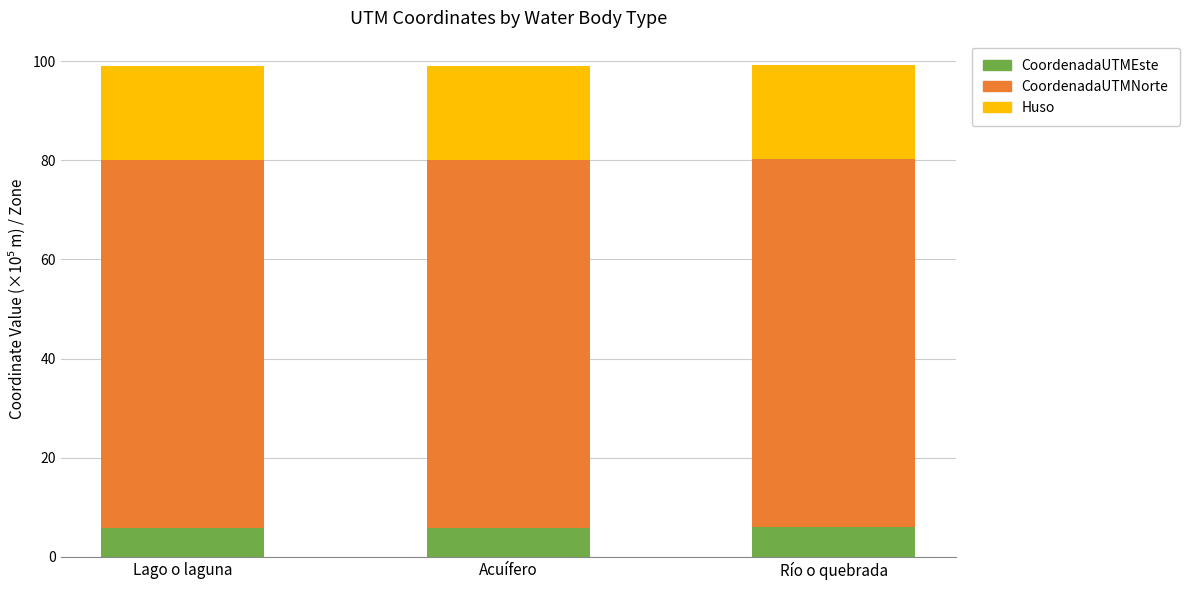

What is the average value of the CoordenadaUTMEste series?

5.9